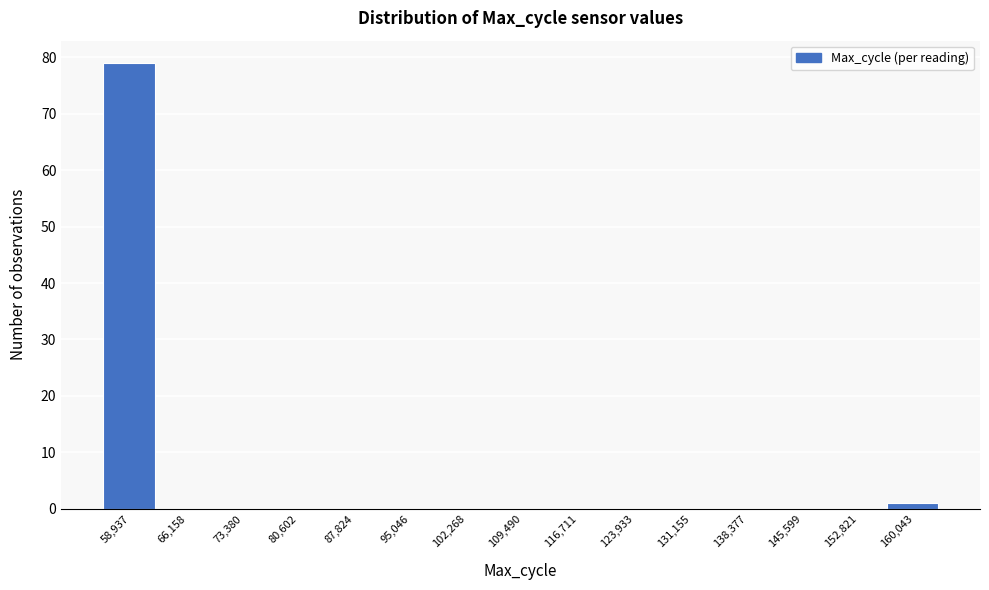

Reading left to right, list all the values displayed in this chart.

58,937=79	66,158=0	73,380=0	80,602=0	87,824=0	95,046=0	102,268=0	109,490=0	116,711=0	123,933=0	131,155=0	138,377=0	145,599=0	152,821=0	160,043=1